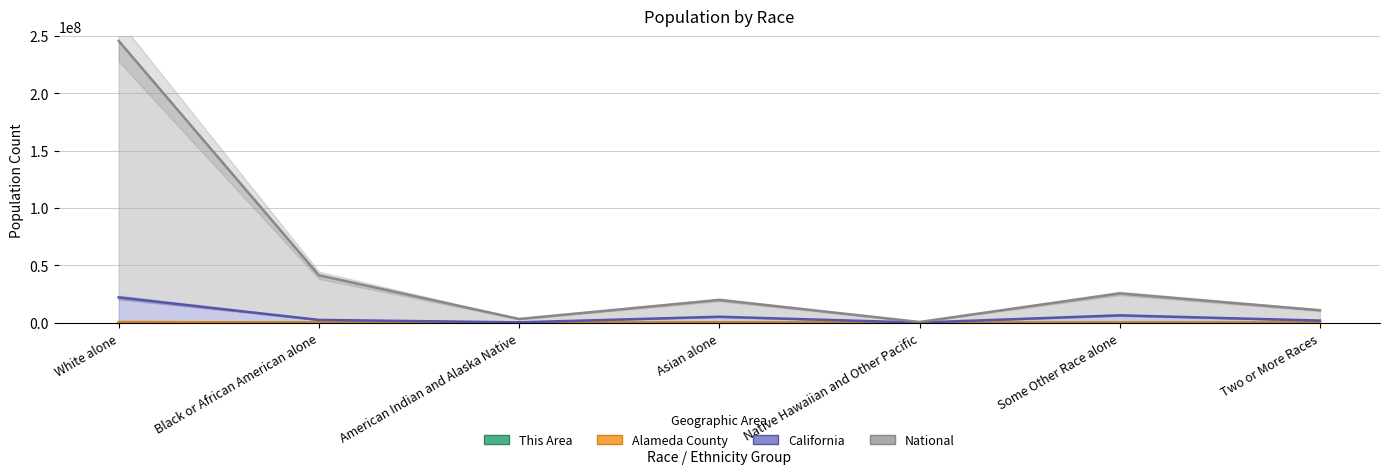

What is the maximum value for This Area?

1500